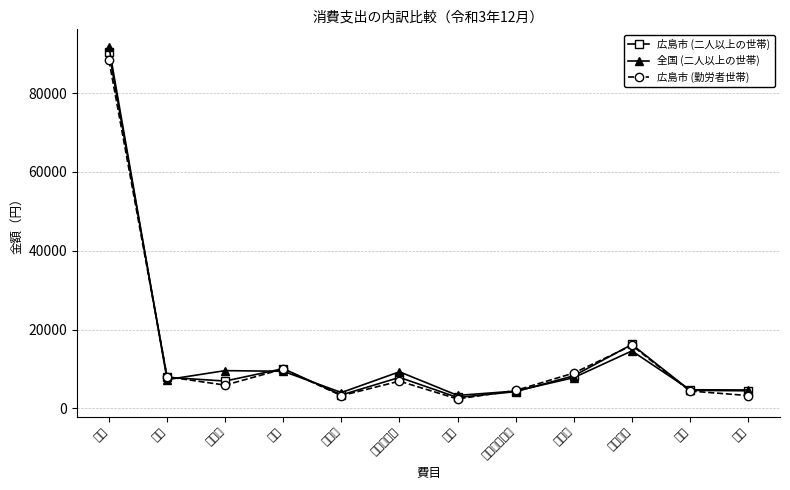

At which label does 広島市 (勤労者世帯) reach its minimum?

果物